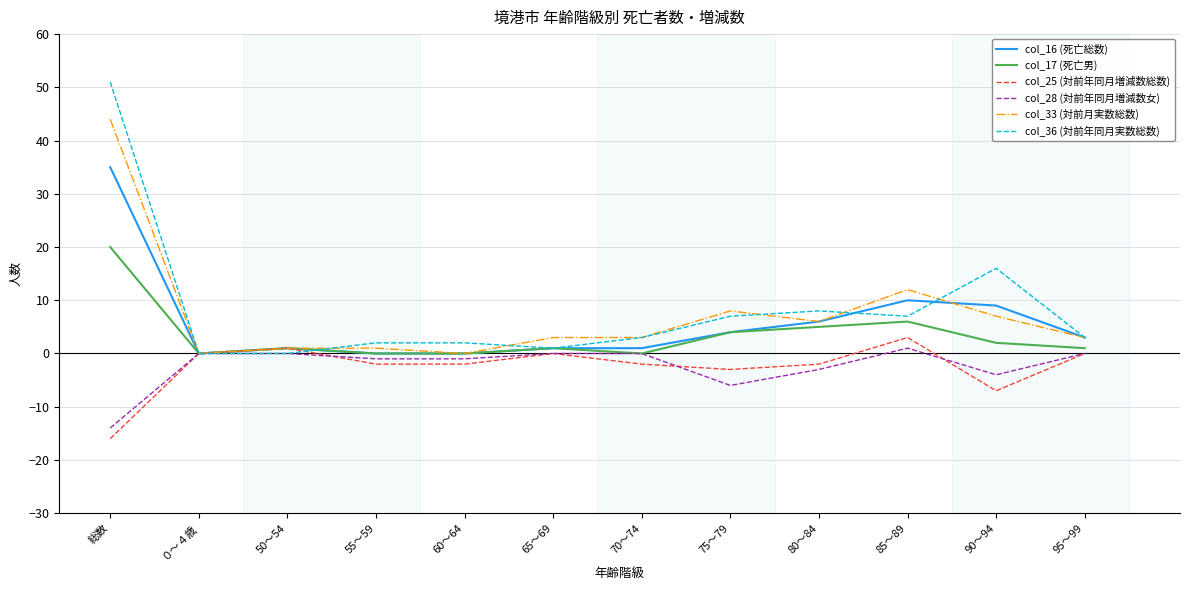

Which series has the largest total across all categories?

col_36 (対前年同月実数総数)